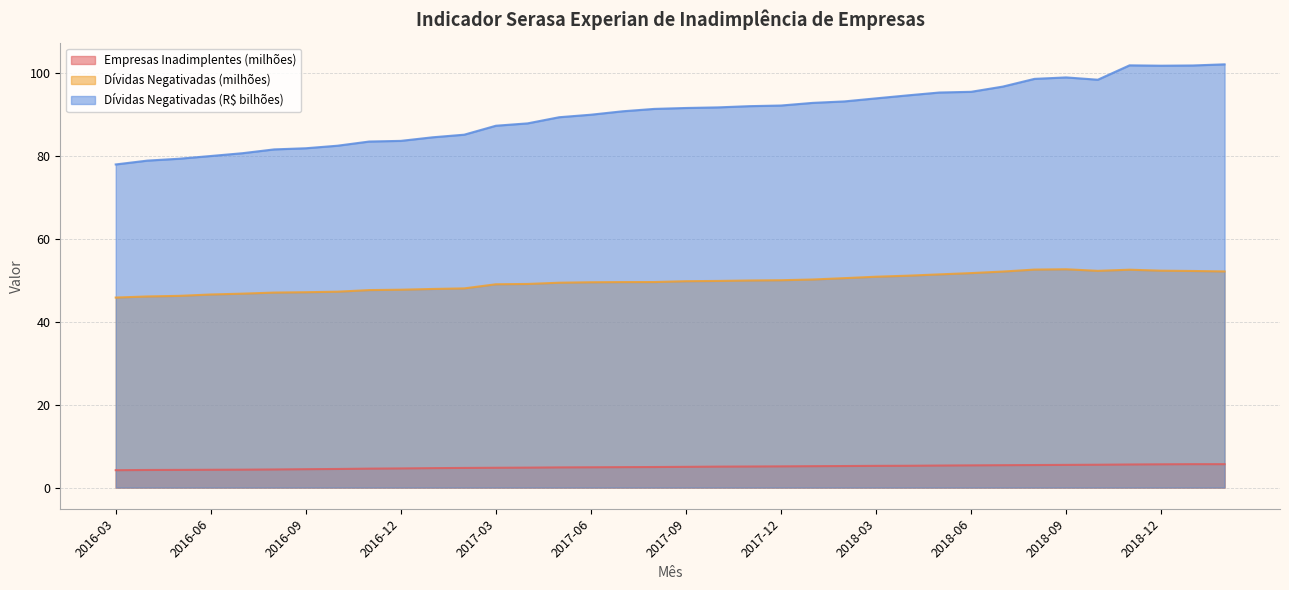

What is the label of the 19th point from the right?

2017-08